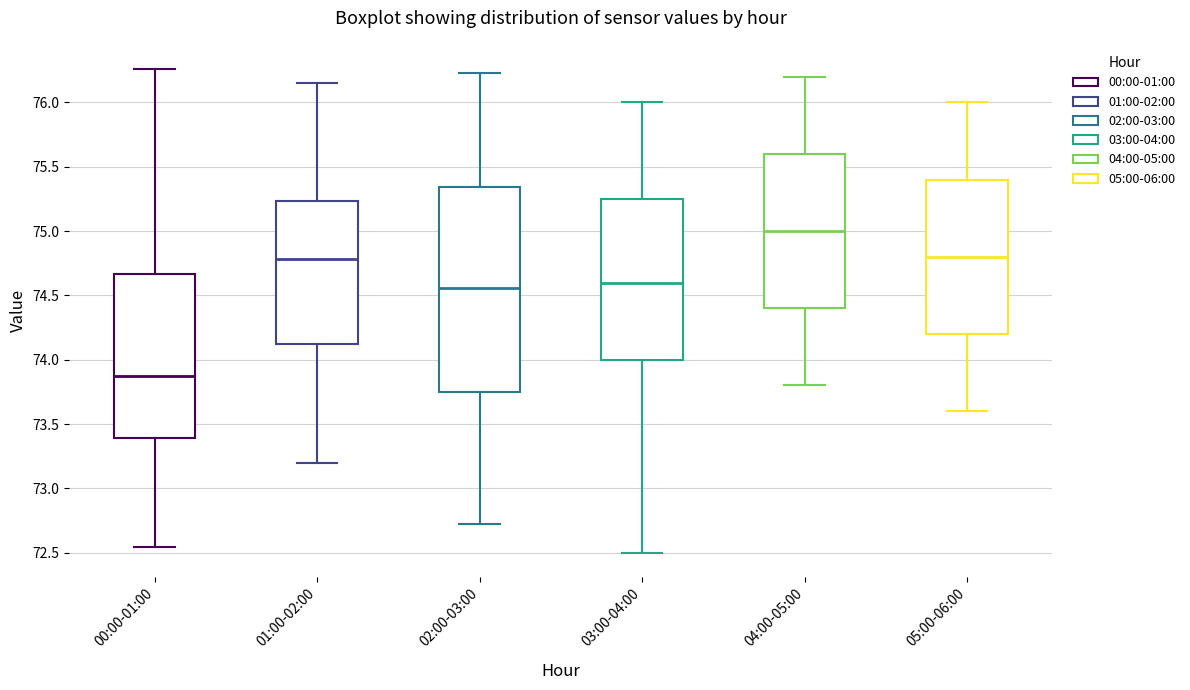

Comparing the boxes themselves (not the whiskers), which one is the tallest?

02:00-03:00